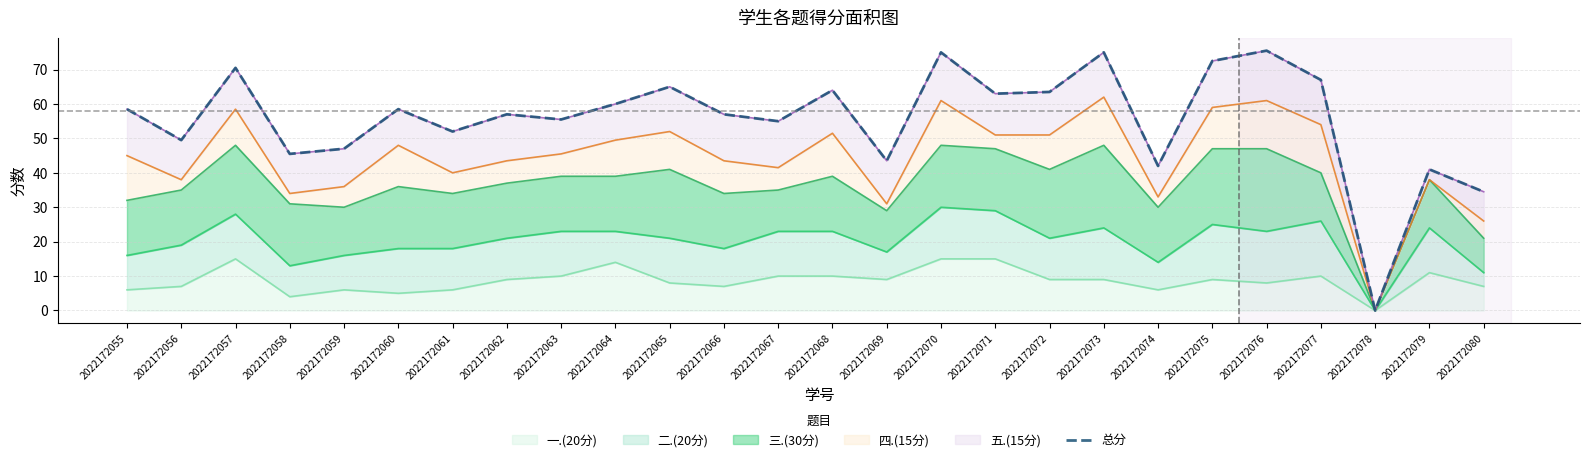

List the labels in order of value, smallest first.

2022172078, 2022172080, 2022172079, 2022172074, 2022172069, 2022172058, 2022172059, 2022172056, 2022172061, 2022172067, 2022172063, 2022172062, 2022172066, 2022172055, 2022172060, 2022172064, 2022172071, 2022172072, 2022172068, 2022172065, 2022172077, 2022172057, 2022172075, 2022172070, 2022172073, 2022172076